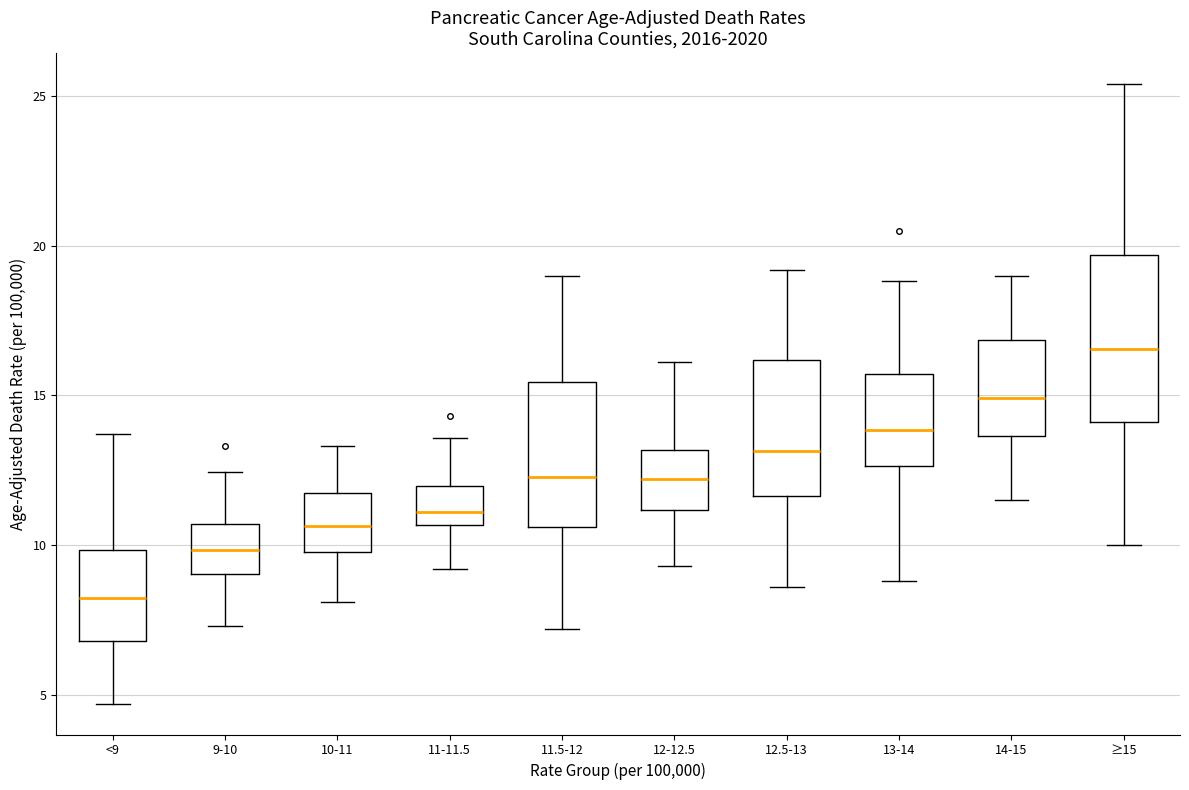

Reading left to right, transcribe this box plot: for each box, give where its median line is, the range the box spans, and where its two whiskers end, as read against the y-axis. The values are not printed on the chart, so give them approximately, as read against the axis.

<9: median 8.0, box 7.0 to 10.0, whiskers 4.5 to 13.5
9-10: median 10.0, box 9.0 to 10.5, whiskers 7.5 to 12.5
10-11: median 10.5, box 10.0 to 11.5, whiskers 8.0 to 13.5
11-11.5: median 11.0, box 10.5 to 12.0, whiskers 9.0 to 13.5
11.5-12: median 12.5, box 10.5 to 15.5, whiskers 7.0 to 19.0
12-12.5: median 12.0, box 11.0 to 13.0, whiskers 9.5 to 16.0
12.5-13: median 13.0, box 11.5 to 16.0, whiskers 8.5 to 19.0
13-14: median 14.0, box 12.5 to 15.5, whiskers 9.0 to 19.0
14-15: median 15.0, box 13.5 to 17.0, whiskers 11.5 to 19.0
≥15: median 16.5, box 14.0 to 19.5, whiskers 10.0 to 25.5